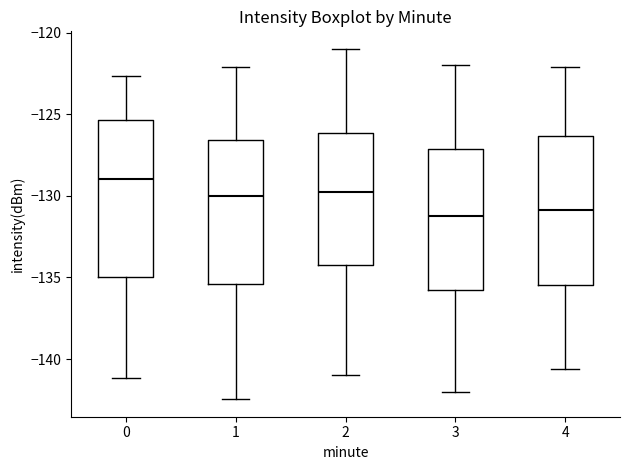

Reading left to right, transcribe this box plot: for each box, give where its median line is, the range the box spans, and where its two whiskers end, as read against the y-axis. The values are not printed on the chart, so give them approximately, as read against the axis.

0: median -129.0, box -135.0 to -125.5, whiskers -141.0 to -122.5
1: median -130.0, box -135.5 to -126.5, whiskers -142.5 to -122.0
2: median -129.5, box -134.0 to -126.0, whiskers -141.0 to -121.0
3: median -131.0, box -135.5 to -127.0, whiskers -142.0 to -122.0
4: median -131.0, box -135.5 to -126.5, whiskers -140.5 to -122.0